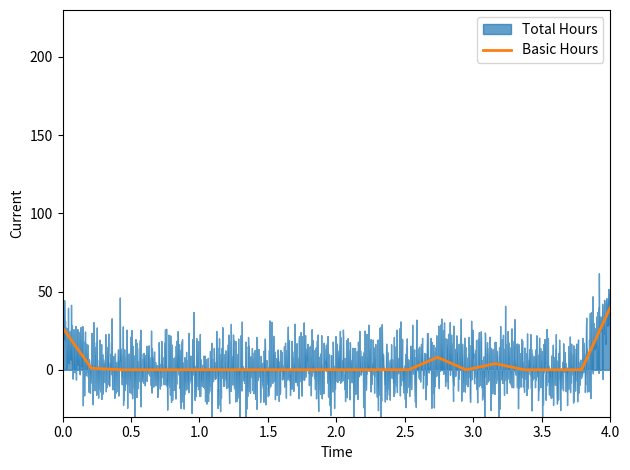

Which series has the largest total across all categories?

Total Hours